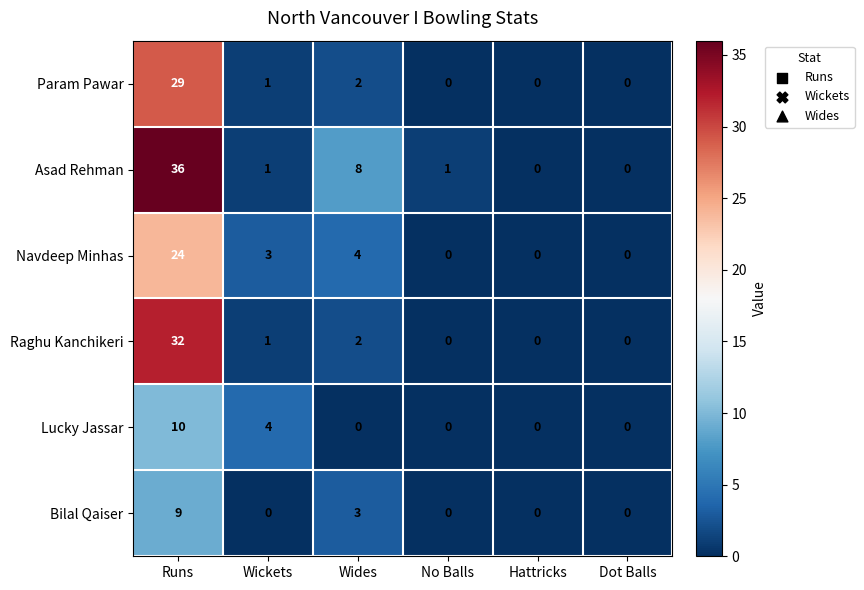

Count the Bilal Qaiser values in the range 0 to 3.

5